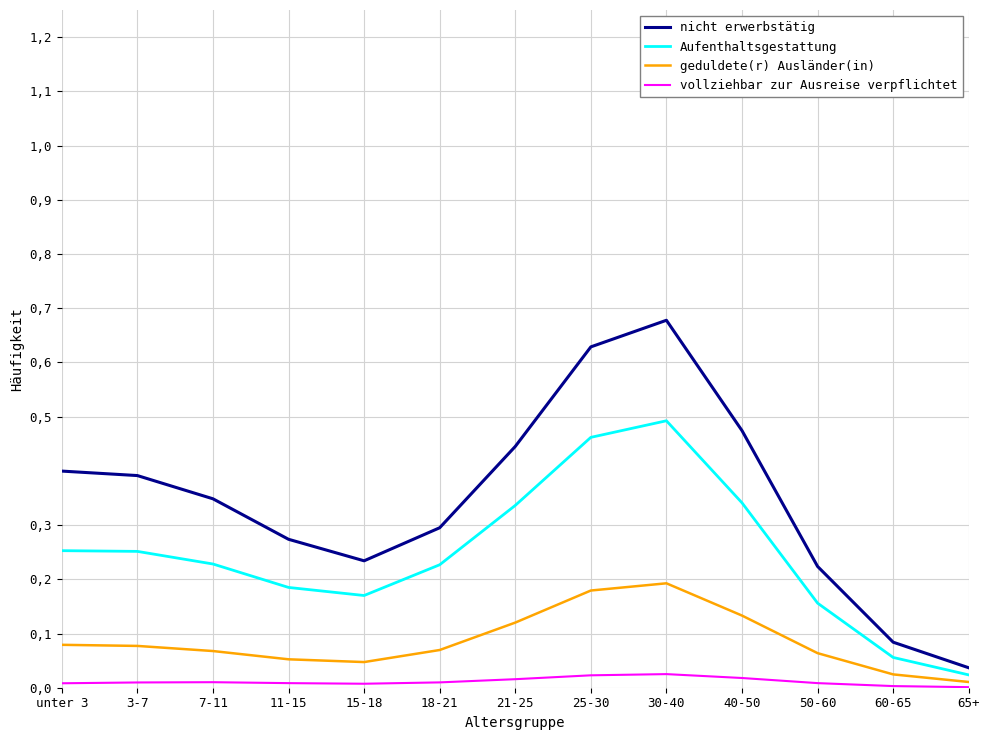

What are all the series names shown in the legend?

nicht erwerbstätig, Aufenthaltsgestattung, geduldete(r) Ausländer(in), vollziehbar zur Ausreise verpflichtet